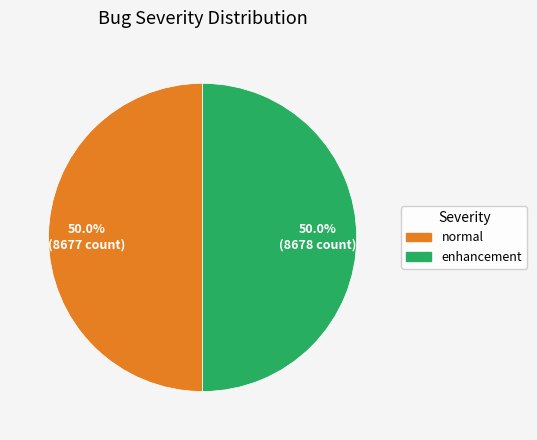

To the nearest percent, what portion does enhancement represent?

50%